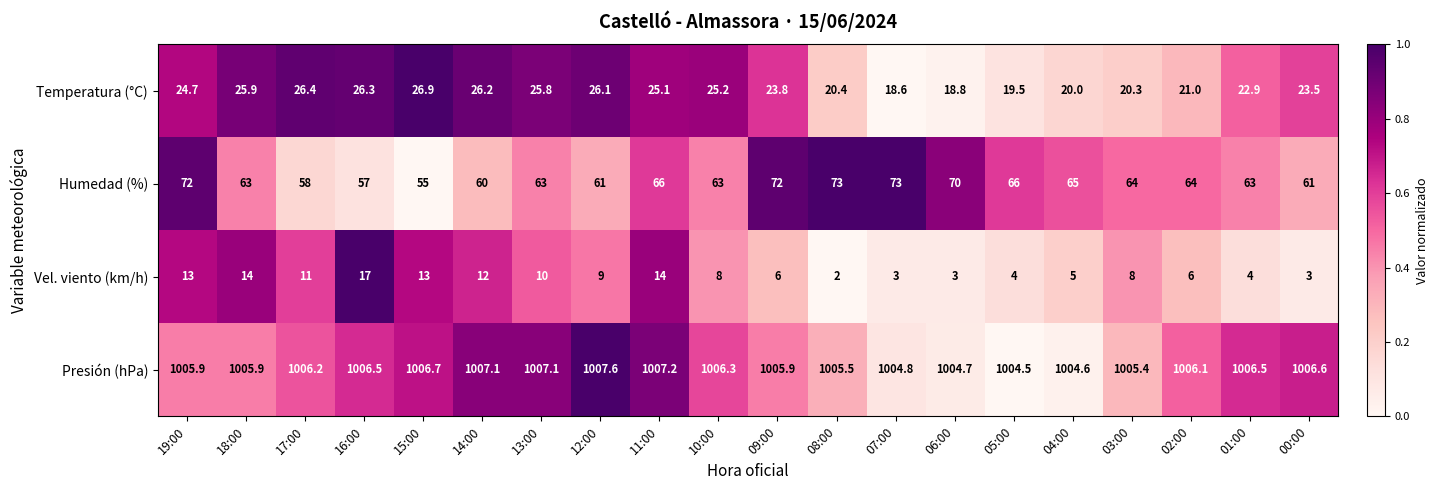

What is the difference between the maximum and minimum values in the Temperatura (°C) series?

8.3